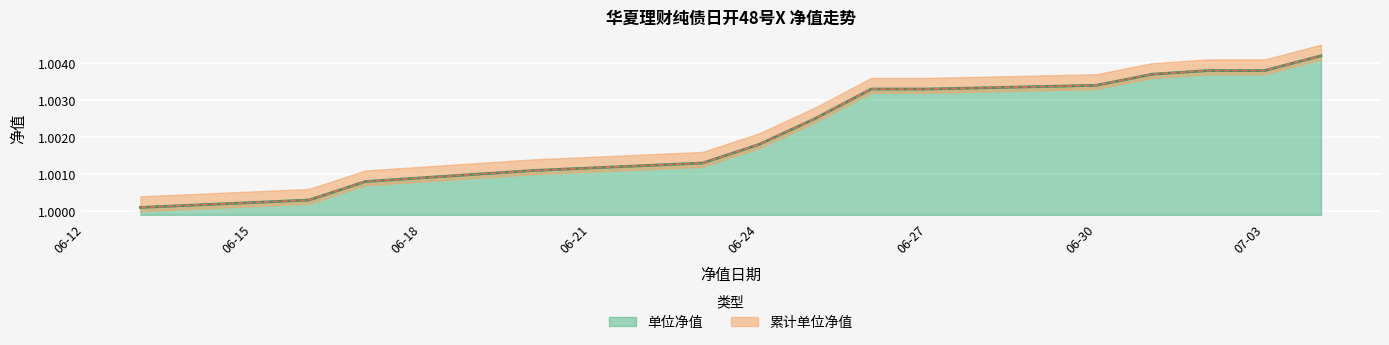

Which series has the largest range (max minus min)?

单位净值